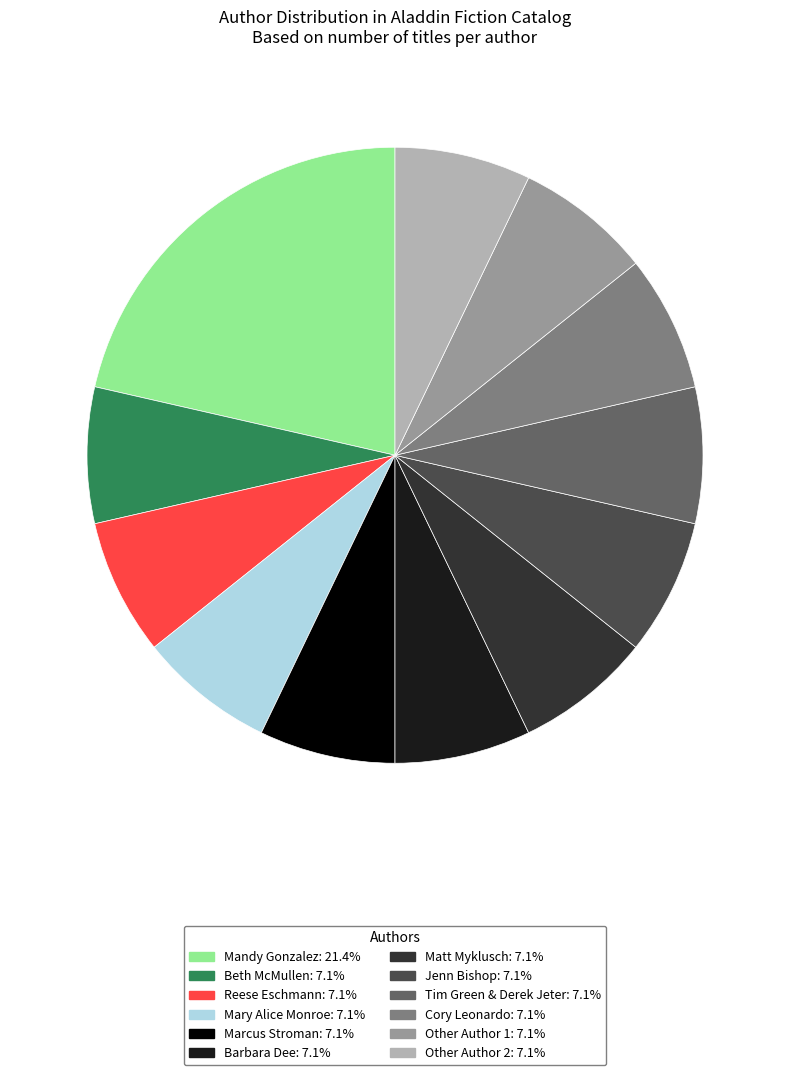

Is there any slice that represents more than half of the pie?

No